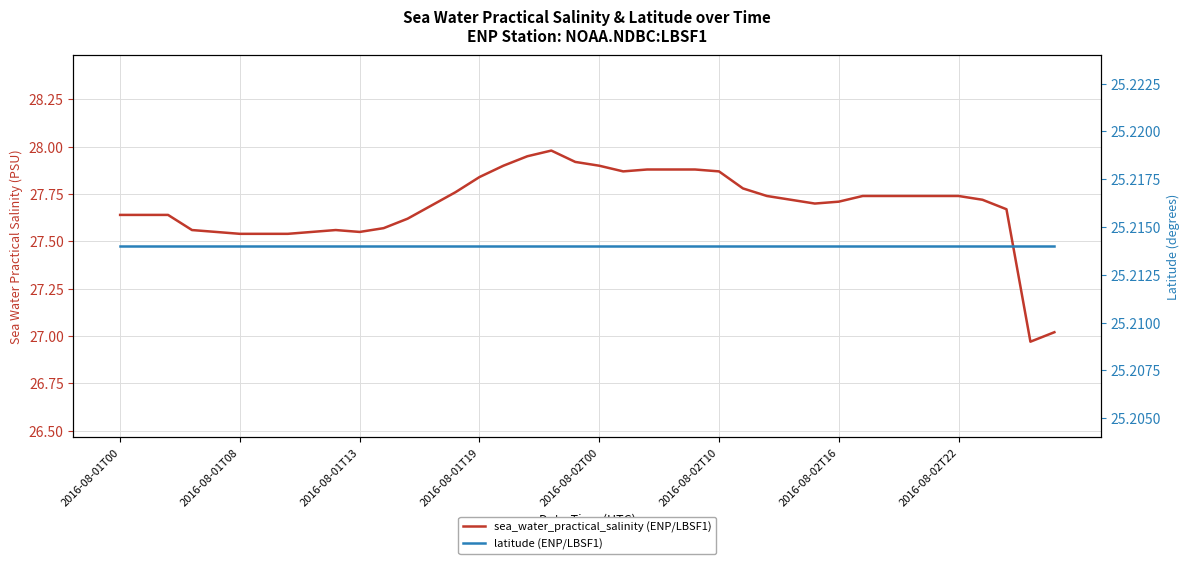

True or false: sea_water_practical_salinity (ENP/LBSF1) and latitude (ENP/LBSF1) cross at least once.

False